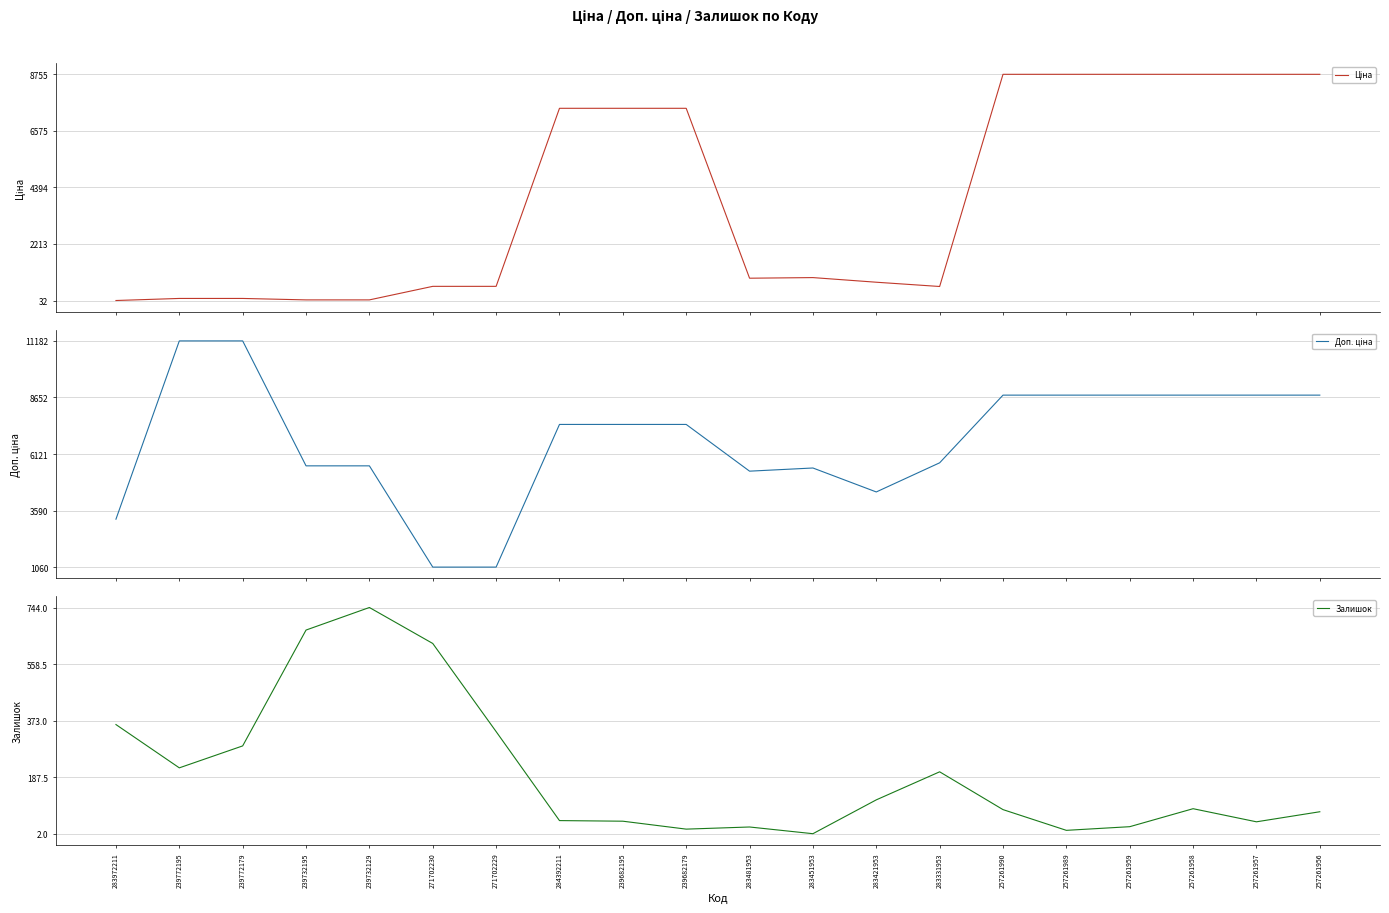

Is it true that Ціна equals 7444.6 at 284392211?

True